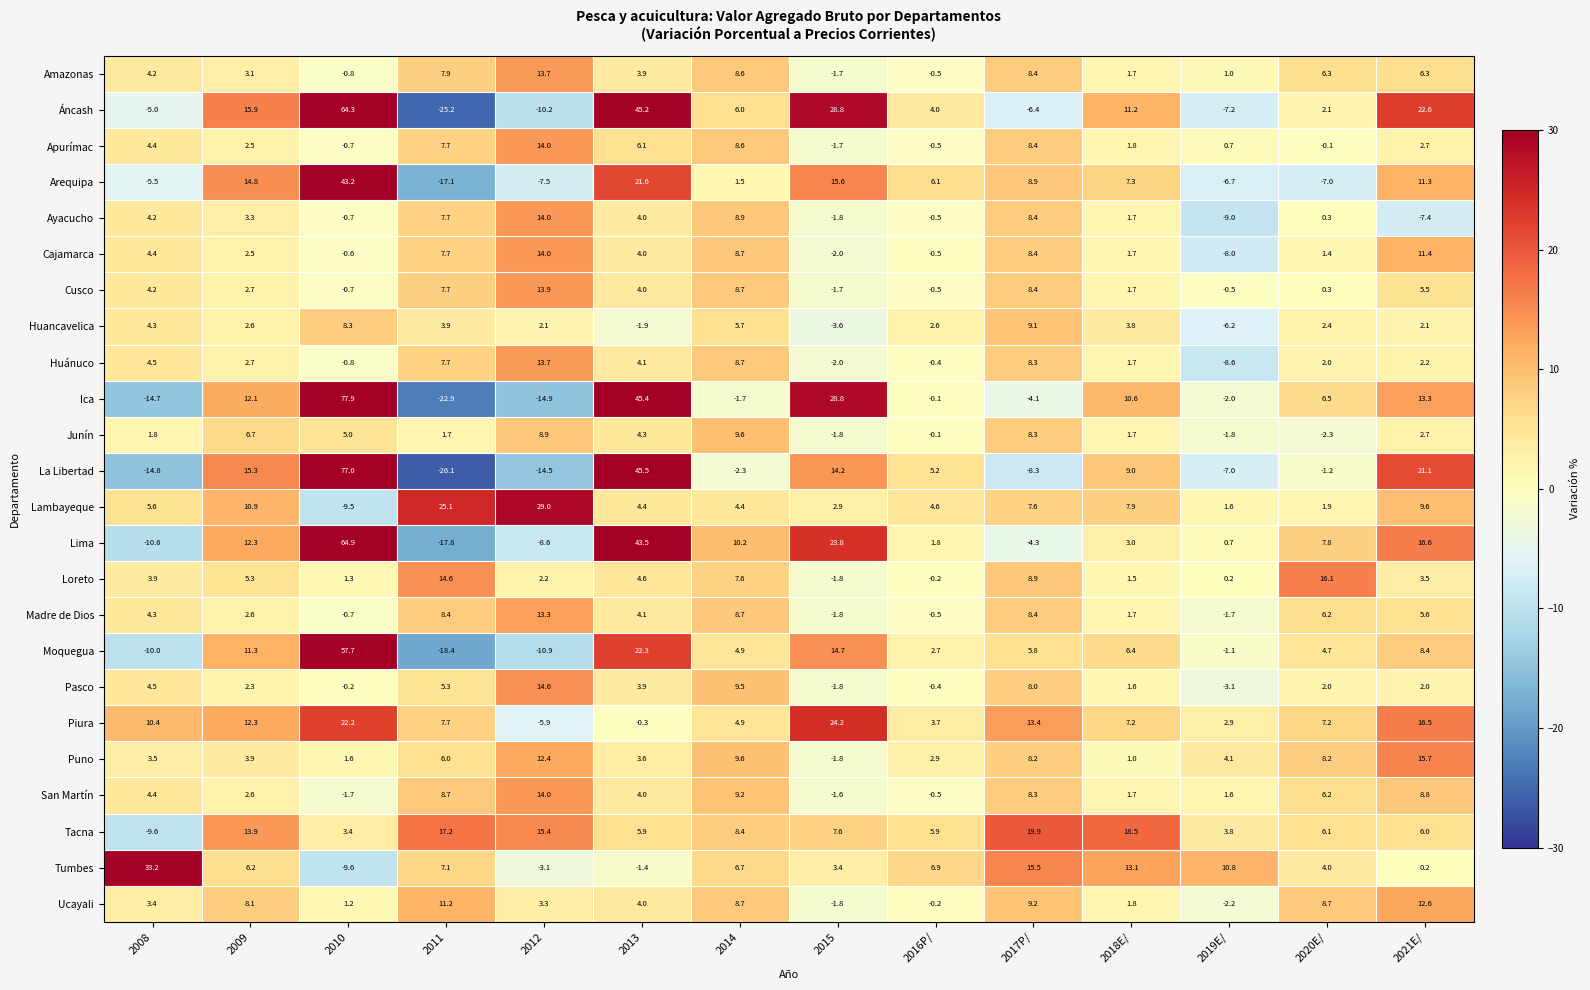

At how many categories does at least one series exceed 25?

6